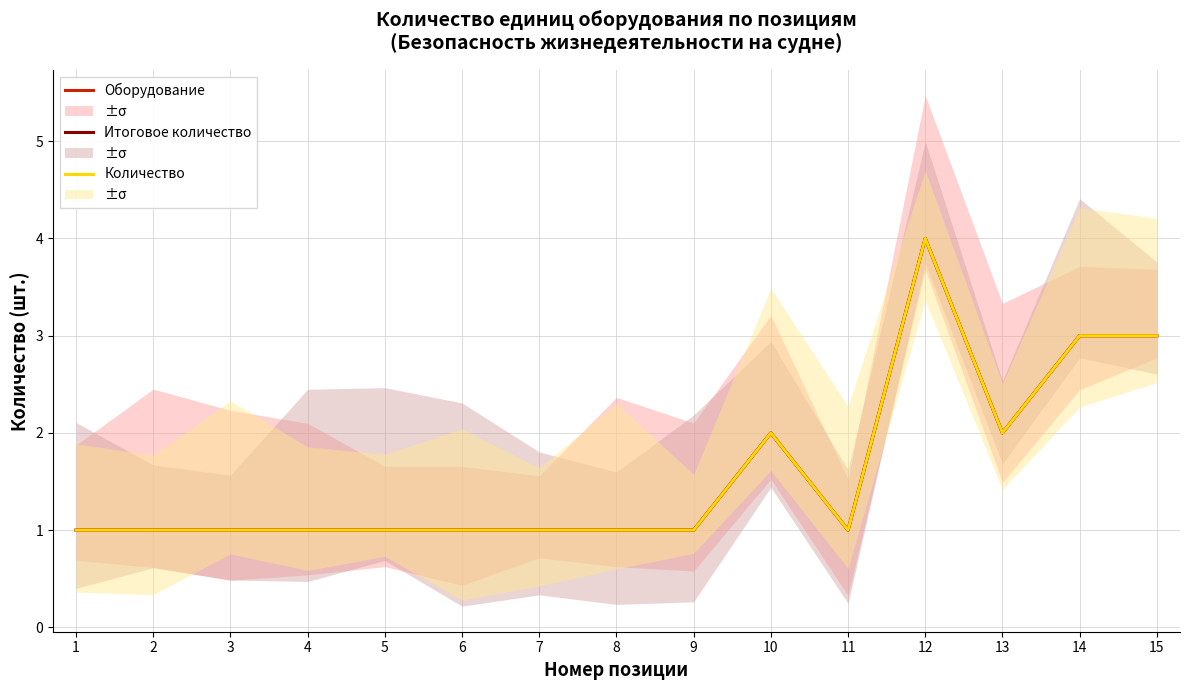

Which series changed the most between 1 and 4?

Оборудование